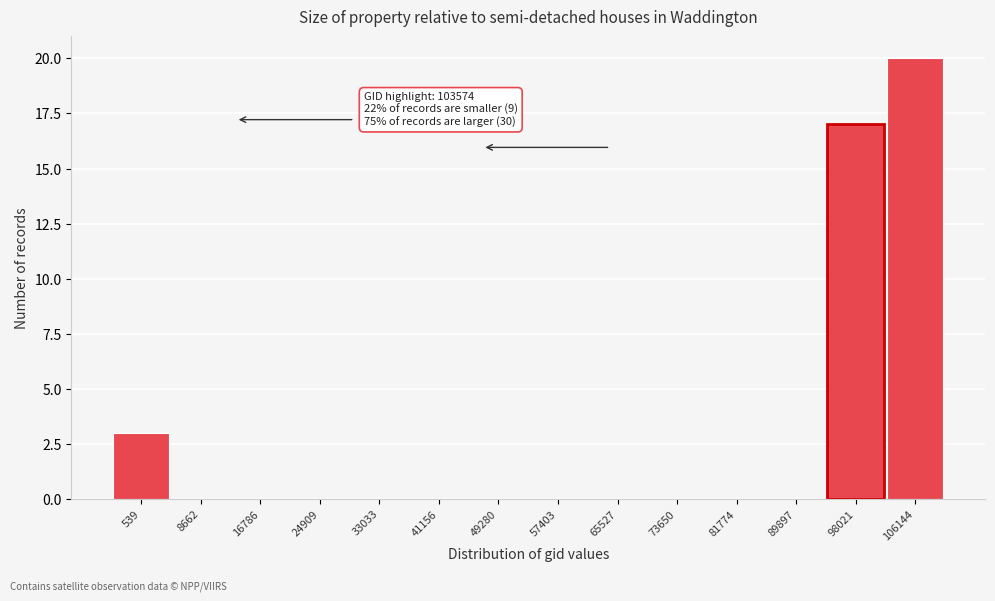

Reading left to right, transcribe all the data shown in this chart.

539=3	8662=0	16786=0	24909=0	33033=0	41156=0	49280=0	57403=0	65527=0	73650=0	81774=0	89897=0	98021=17	106144=20